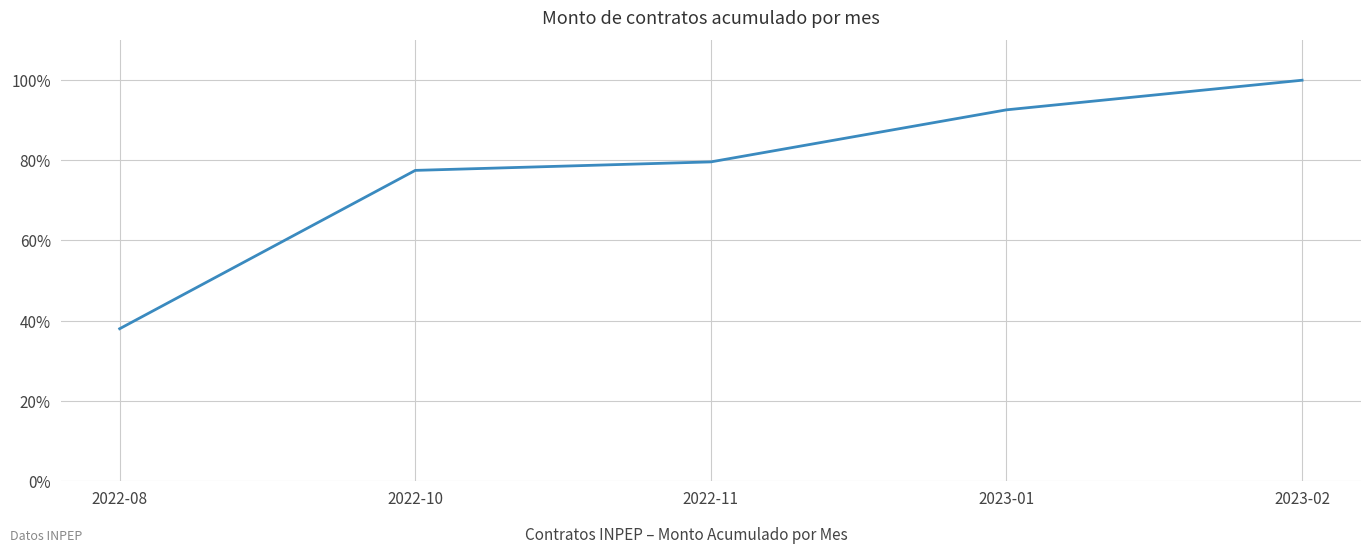

Is this an area chart (filled region under the line)?

No